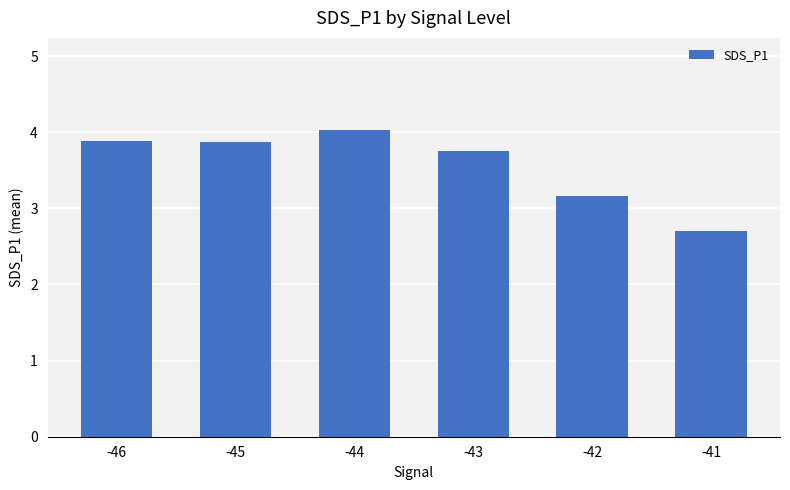

Which label corresponds to the smallest value in the chart?

-41